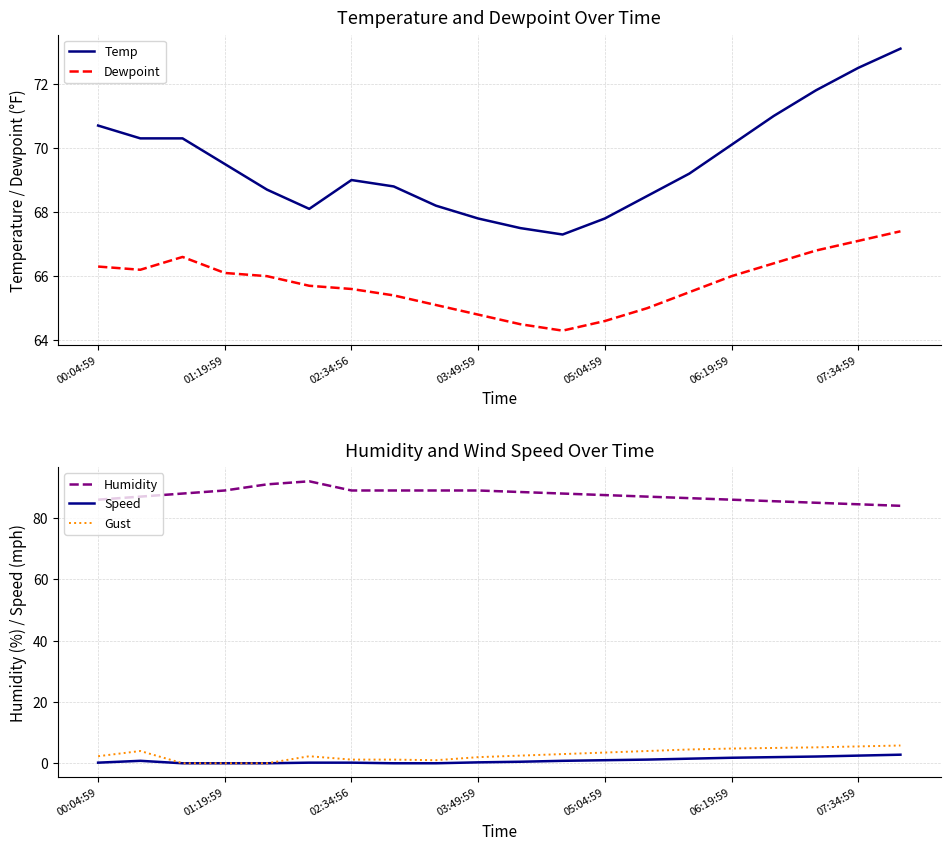

What is the maximum value for Humidity?

92.0